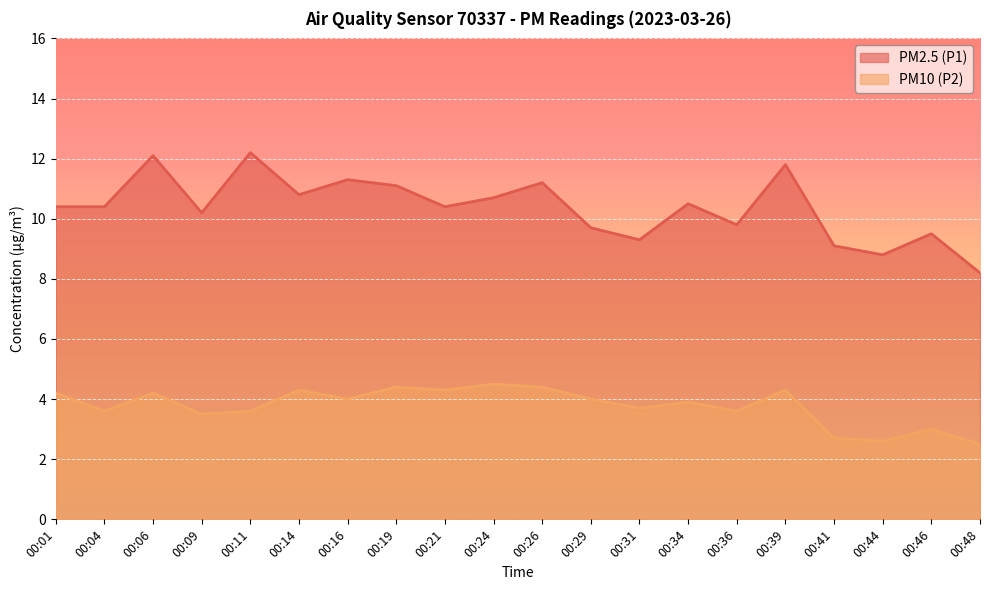

In PM10 (P2), how many points are higher than both neighbors (excluding endpoints)?

7